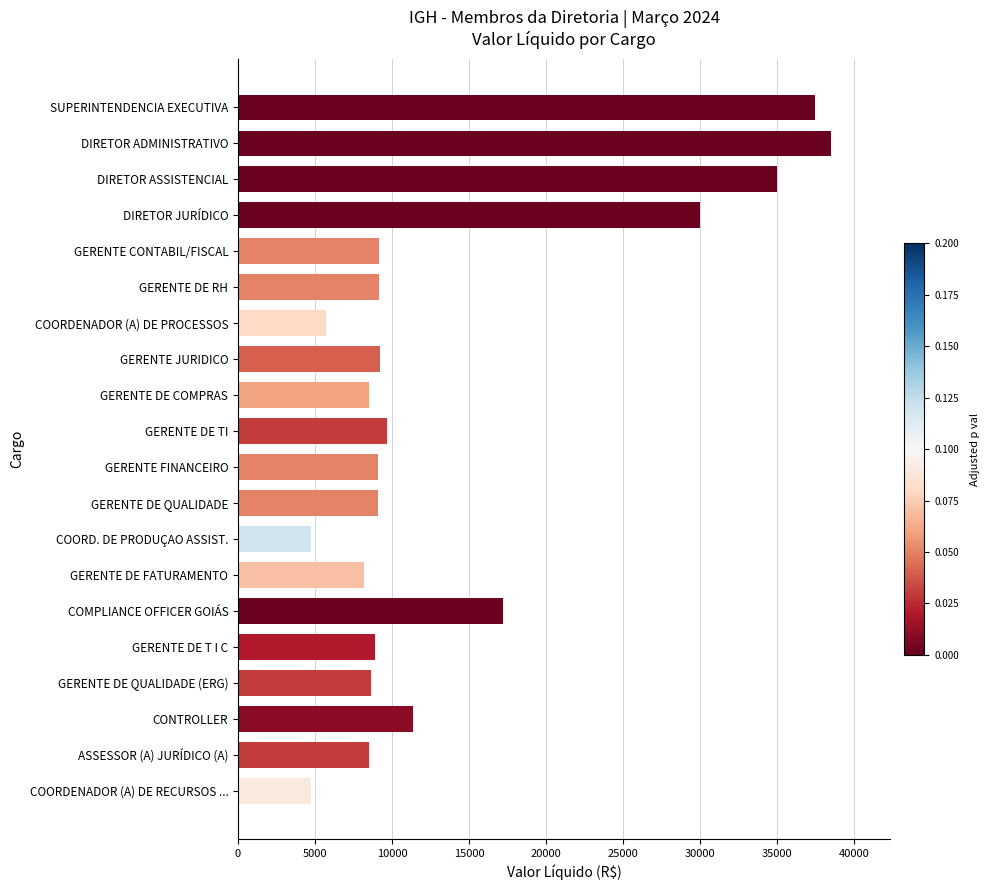

What is the label of the 4th bar from the bottom?

GERENTE DE QUALIDADE (ERG)